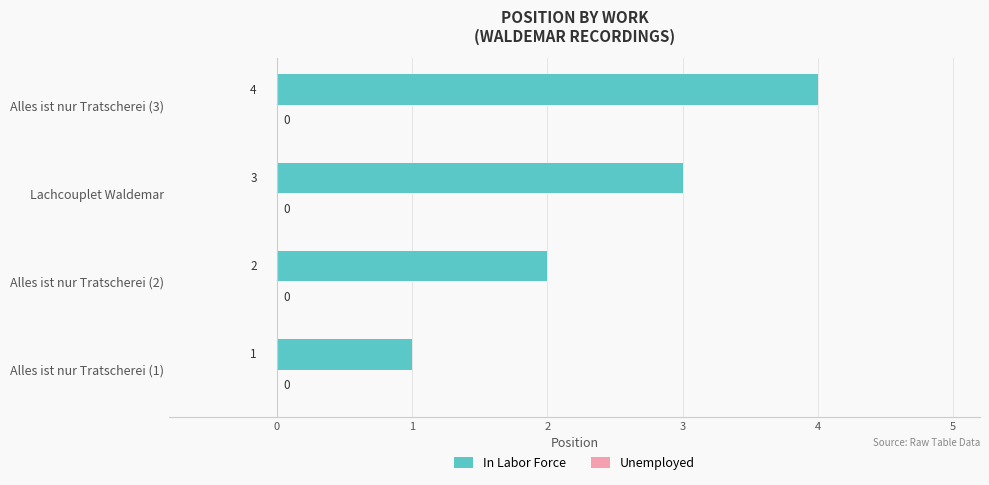

Rank the categories by value from lowest to highest.

Alles ist nur Tratscherei (1), Alles ist nur Tratscherei (2), Lachcouplet Waldemar, Alles ist nur Tratscherei (3)